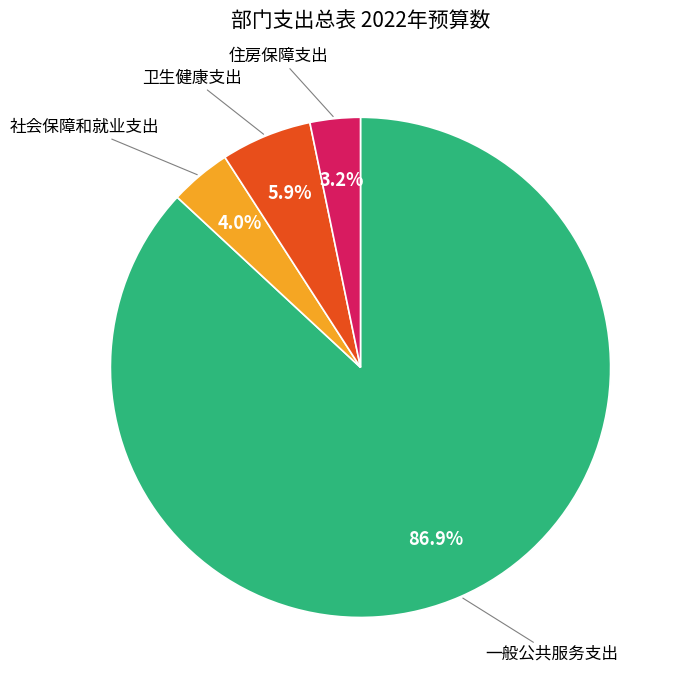

Which slice is the smallest?

住房保障支出